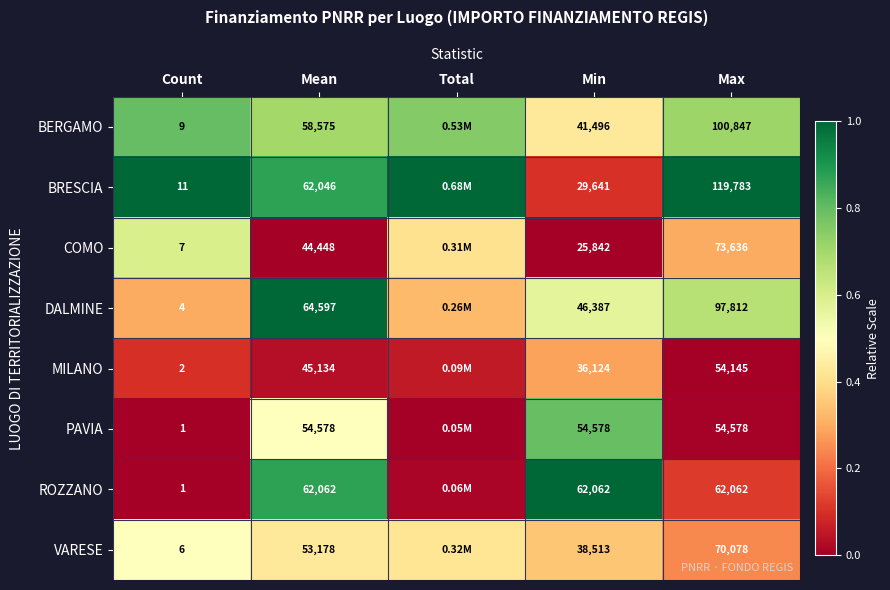

What is the total value across all series at Min?

334643.0